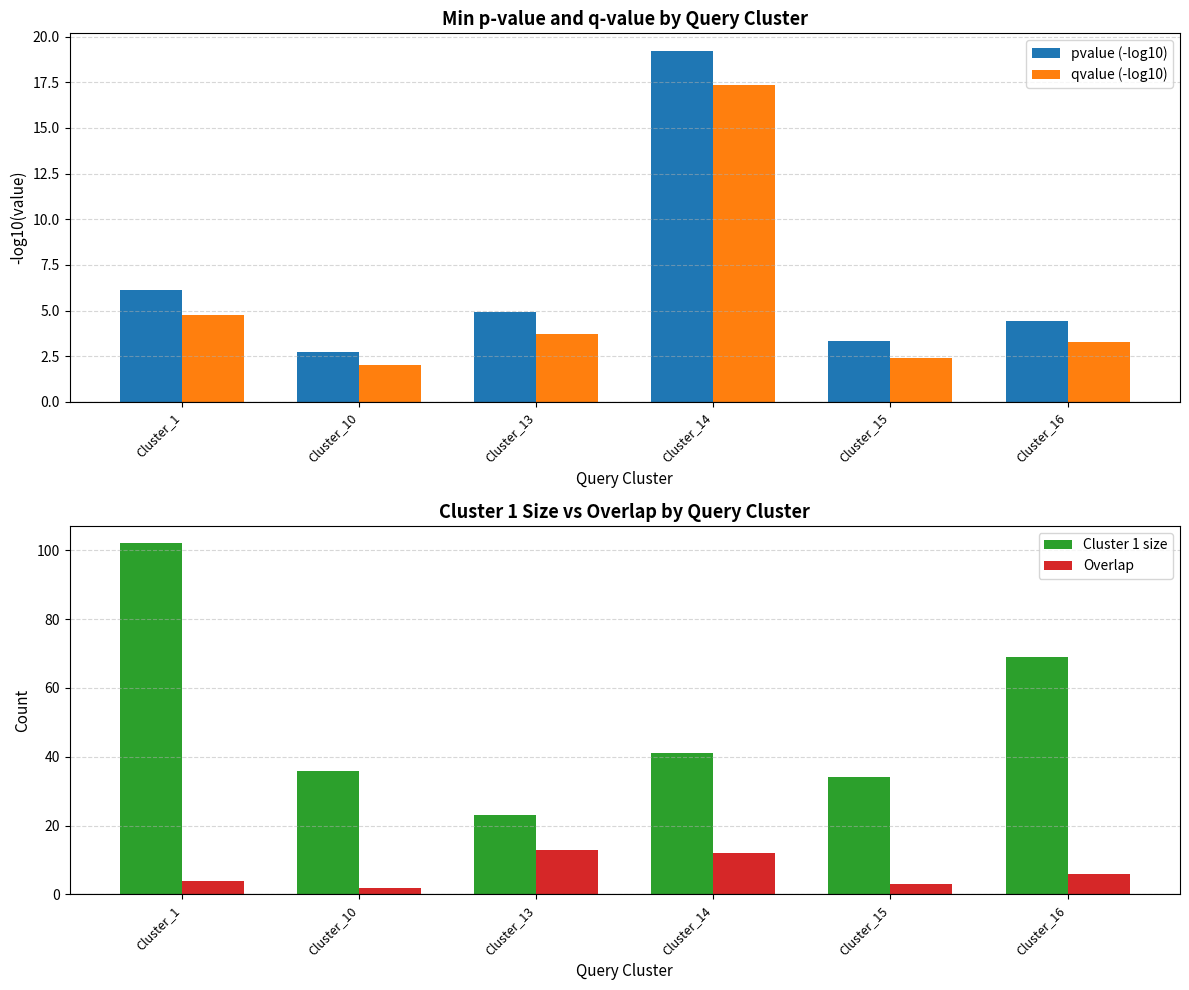

Which category has the highest value in the pvalue (-log10) series?

Cluster_14